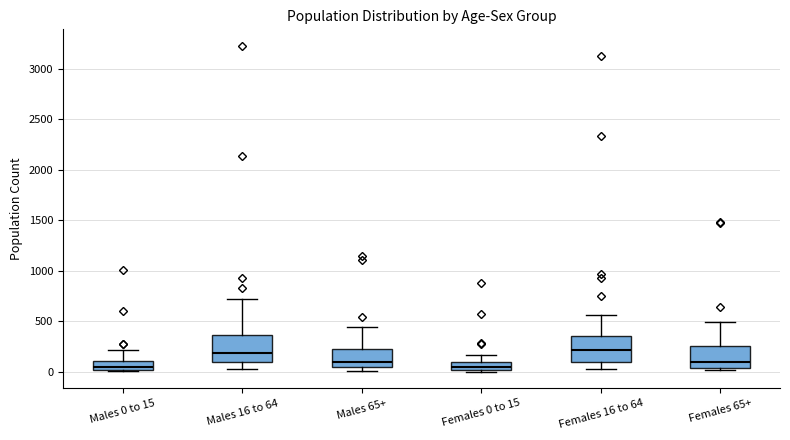

Reading left to right, read every box against the y-axis: the position of its median line, the range the box covers, and the ends of its whiskers. The values are not printed on the chart, so give them approximately, as read against the axis.

Males 0 to 15: median 50, box 0 to 100, whiskers 0 to 200
Males 16 to 64: median 200, box 100 to 350, whiskers 50 to 700
Males 65+: median 100, box 50 to 250, whiskers 0 to 450
Females 0 to 15: median 50, box 0 to 100, whiskers 0 (just below the box's lower edge) to 150
Females 16 to 64: median 200, box 100 to 350, whiskers 50 to 550
Females 65+: median 100, box 50 to 250, whiskers 0 to 500